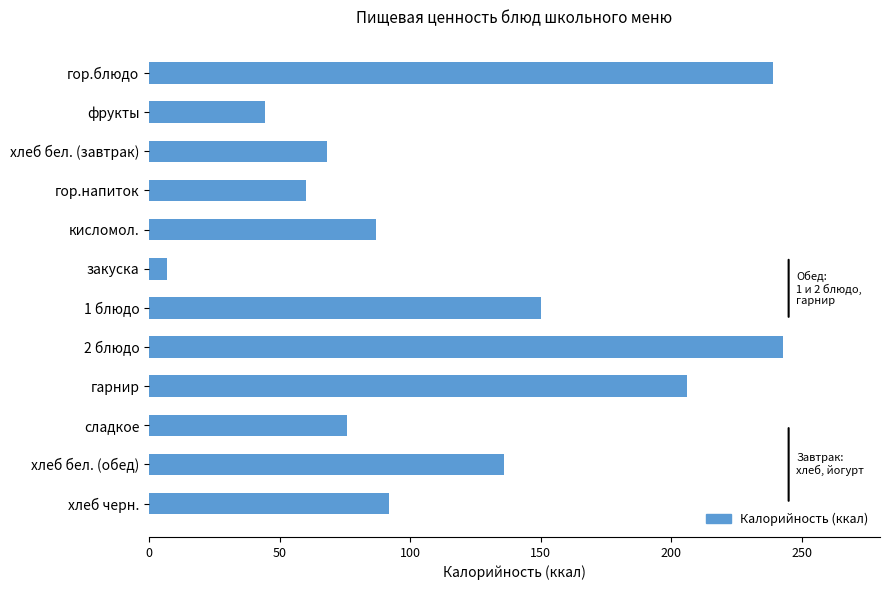

Which label corresponds to the largest value in the chart?

2 блюдо